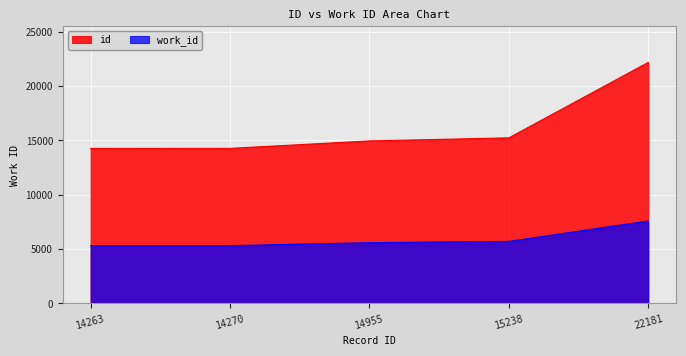

True or false: id and work_id cross at least once.

False